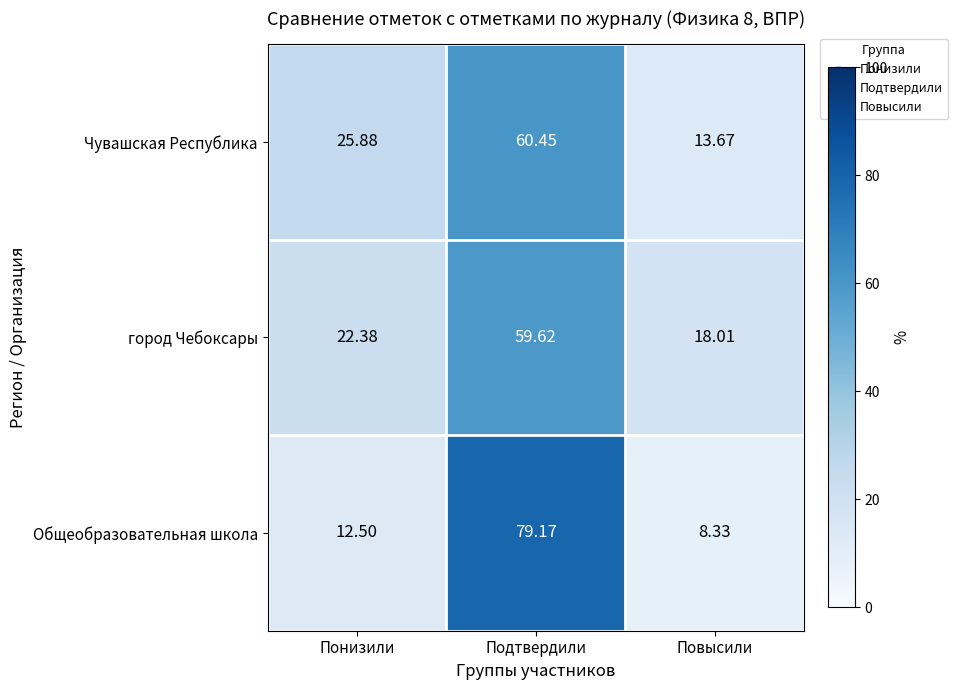

Which series changed the most between Понизили and Подтвердили?

Общеобразовательная школа